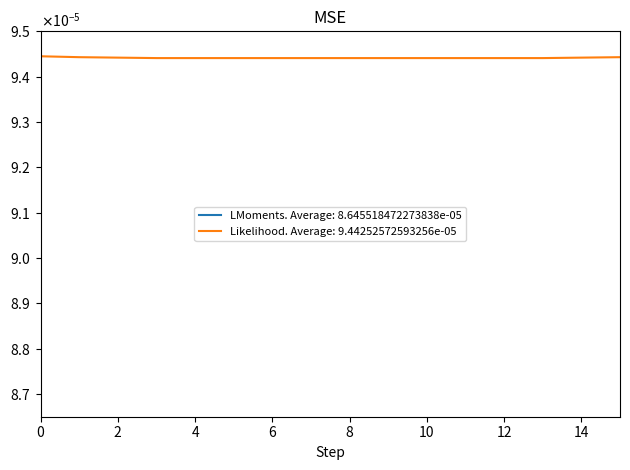

Does the chart have visible grid lines?

No